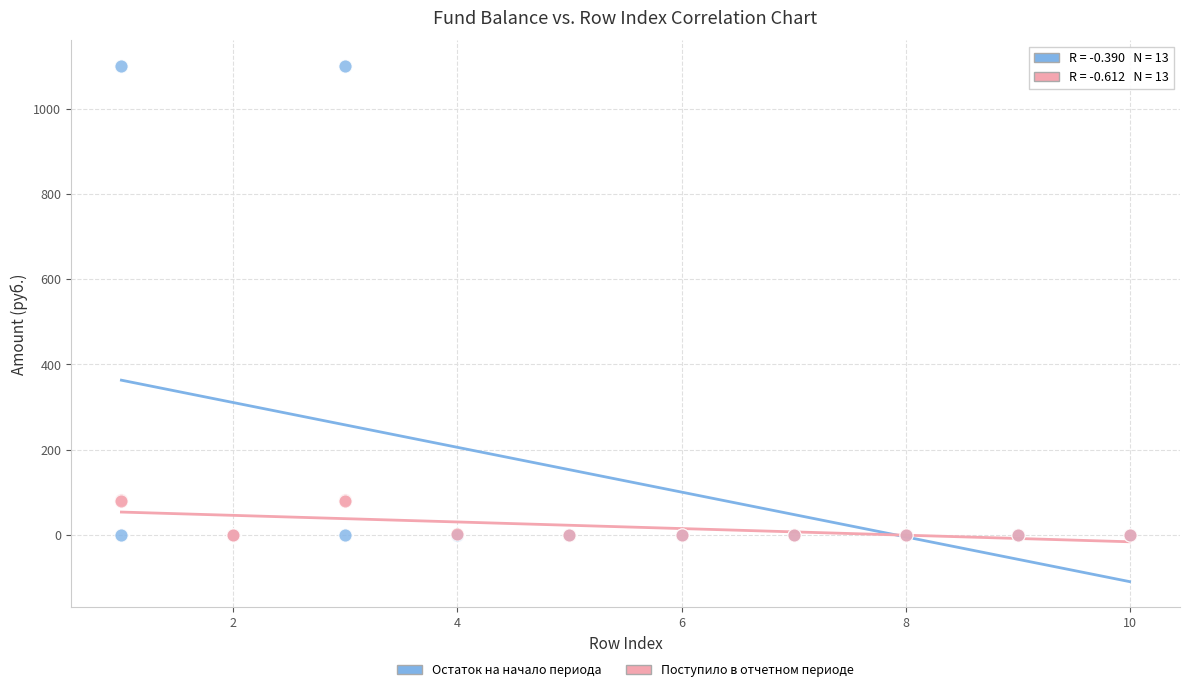

Which series contains the highest Y value?

Остаток на начало периода